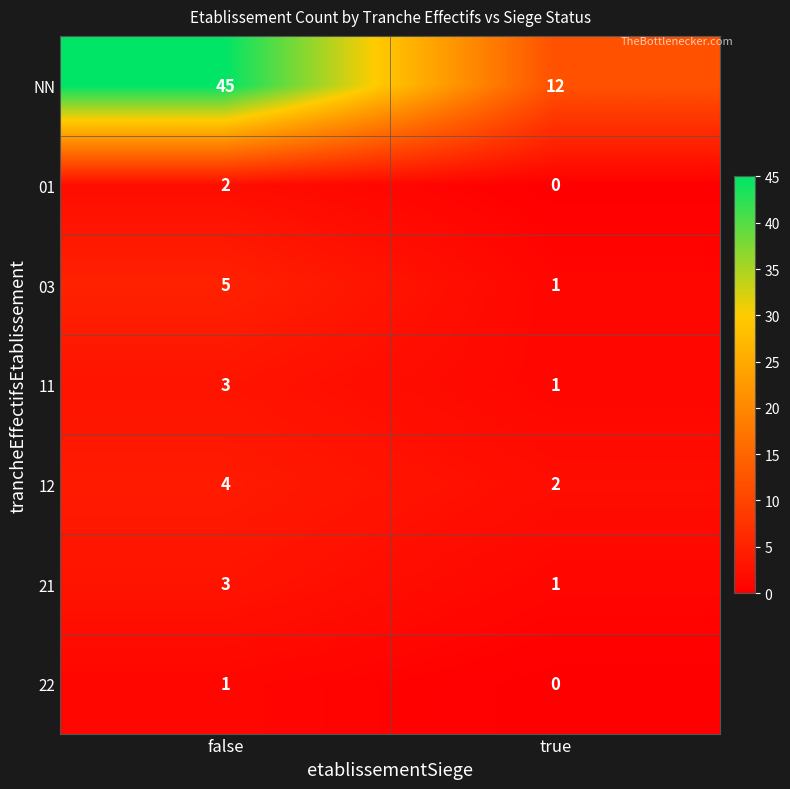

Which category has the lowest value across all series?

true